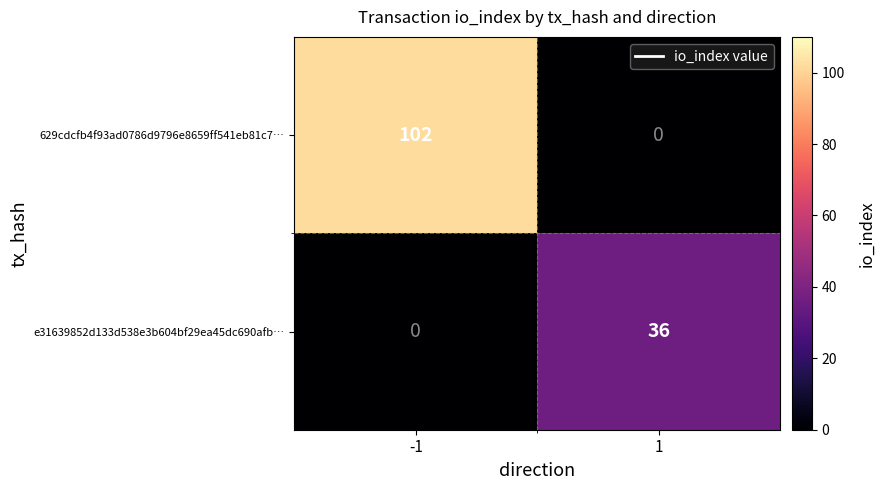

Which series changed the most between -1 and 1?

629cdcfb4f93ad0786d9796e8659ff541eb81c7…